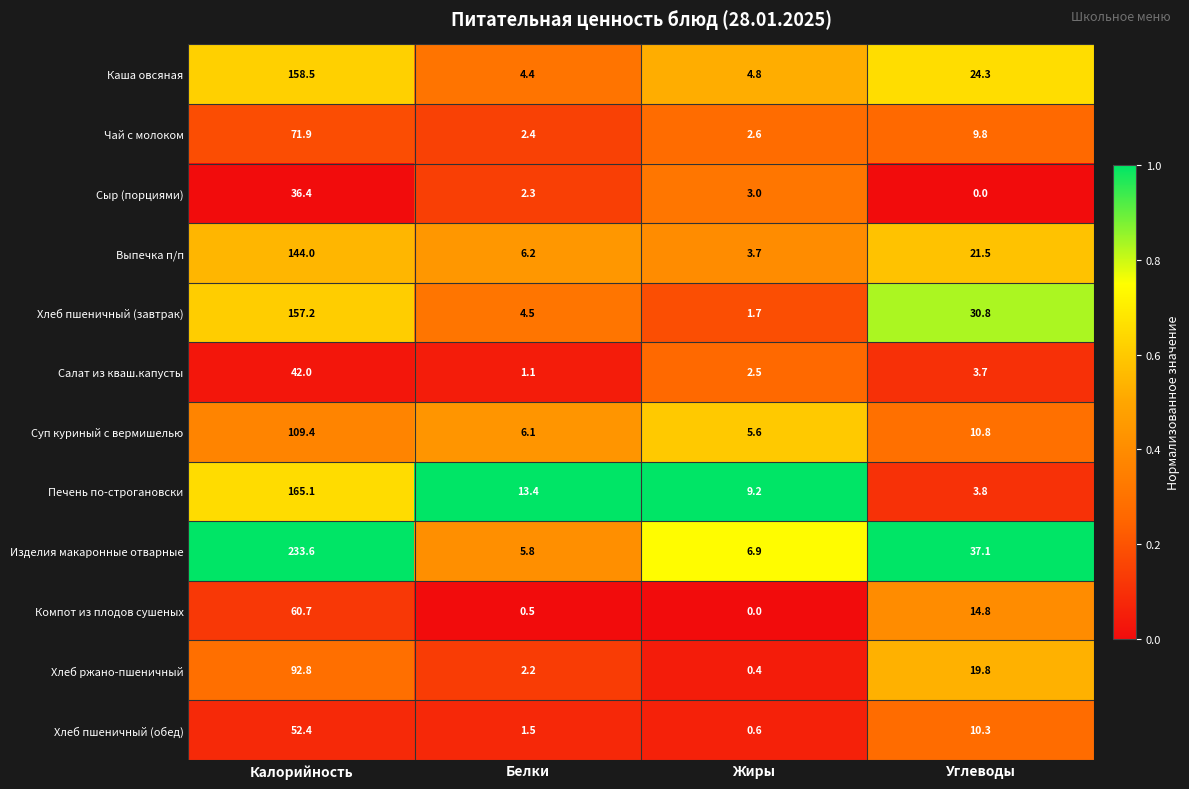

The Салат из кваш.капусты series shows 1.1 at Белки. True or false?

True